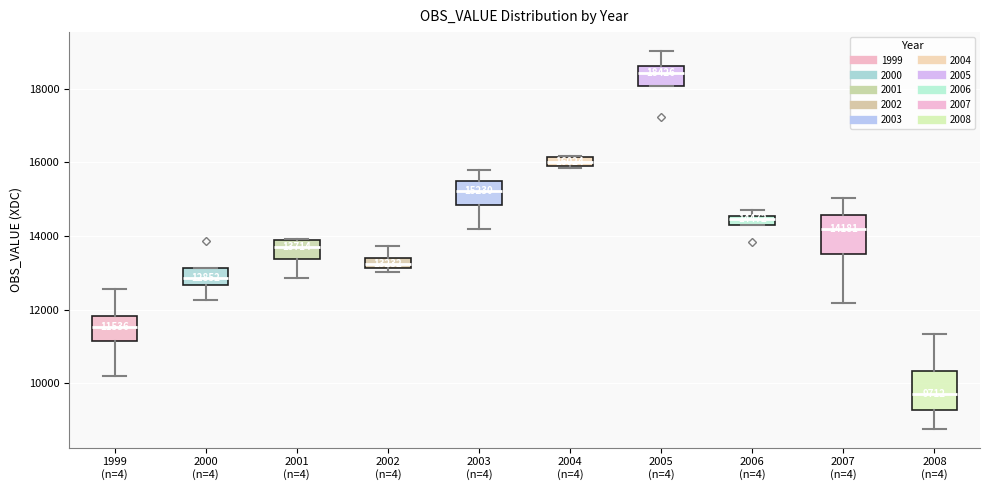

Which box's median line is the lowest?

2008 (n=4)